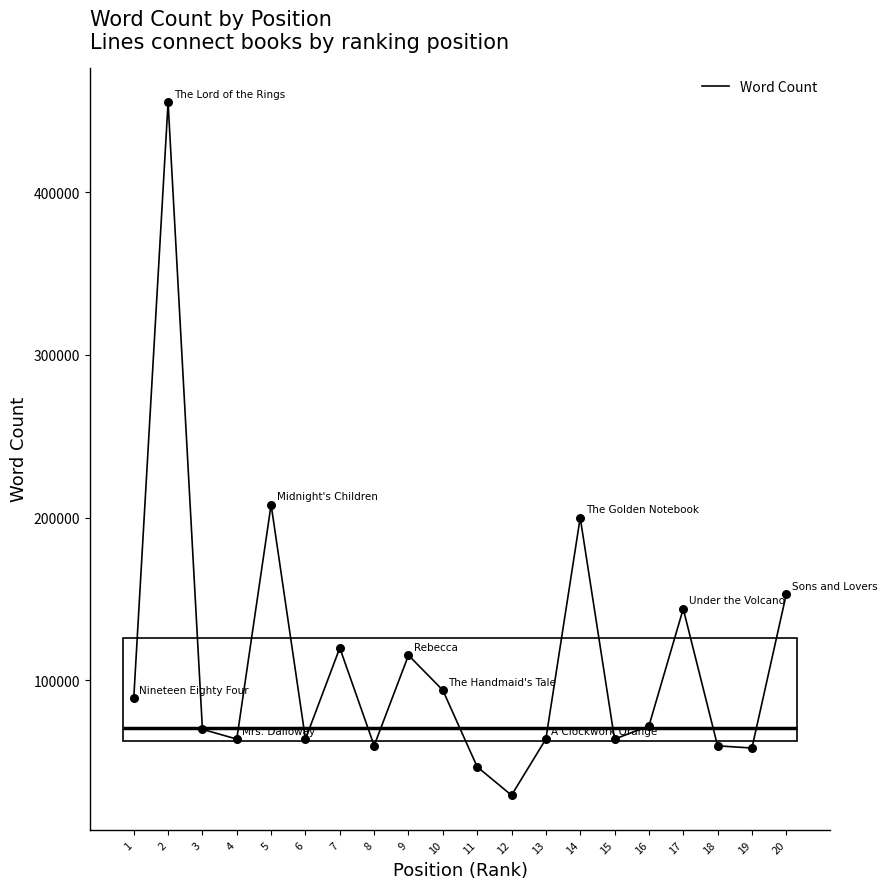

Approximately how many times larger is the value at 8 compared to 11?

1.3